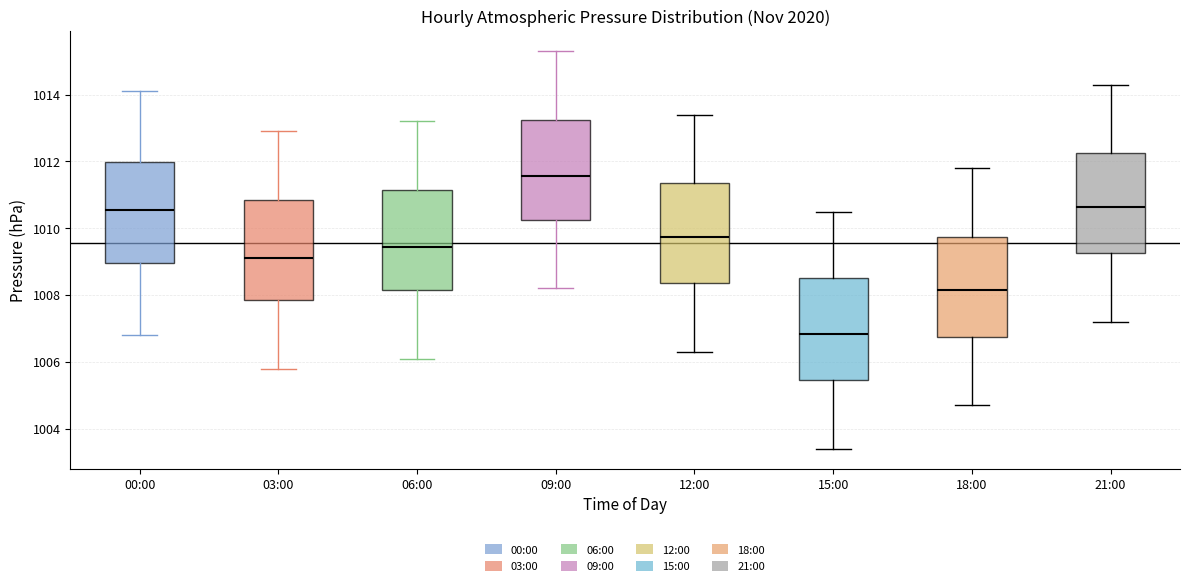

Reading left to right, read every box against the y-axis: the position of its median line, the range the box covers, and the ends of its whiskers. The values are not printed on the chart, so give them approximately, as read against the axis.

00:00: median 1010.6, box 1009.0 to 1012.0, whiskers 1006.8 to 1014.2
03:00: median 1009.2, box 1007.8 to 1010.8, whiskers 1005.8 to 1013.0
06:00: median 1009.4, box 1008.2 to 1011.2, whiskers 1006.2 to 1013.2
09:00: median 1011.6, box 1010.2 to 1013.2, whiskers 1008.2 to 1015.4
12:00: median 1009.8, box 1008.4 to 1011.4, whiskers 1006.4 to 1013.4
15:00: median 1006.8, box 1005.4 to 1008.6, whiskers 1003.4 to 1010.6
18:00: median 1008.2, box 1006.8 to 1009.8, whiskers 1004.8 to 1011.8
21:00: median 1010.6, box 1009.2 to 1012.2, whiskers 1007.2 to 1014.4